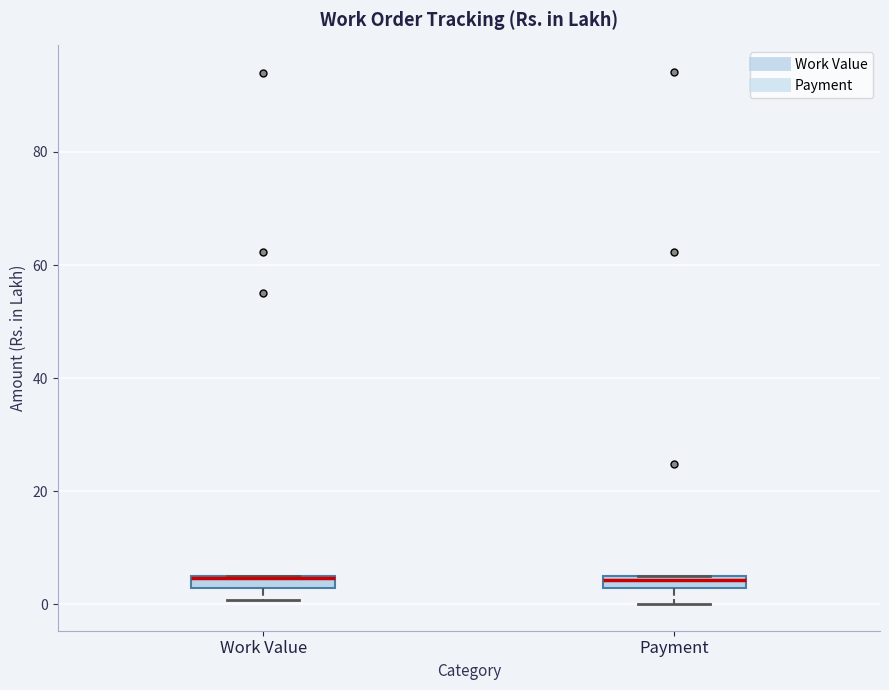

Where is the lower edge of the box for Payment on the y-axis? The values are not printed on the chart, so give them approximately, as read against the axis.

2